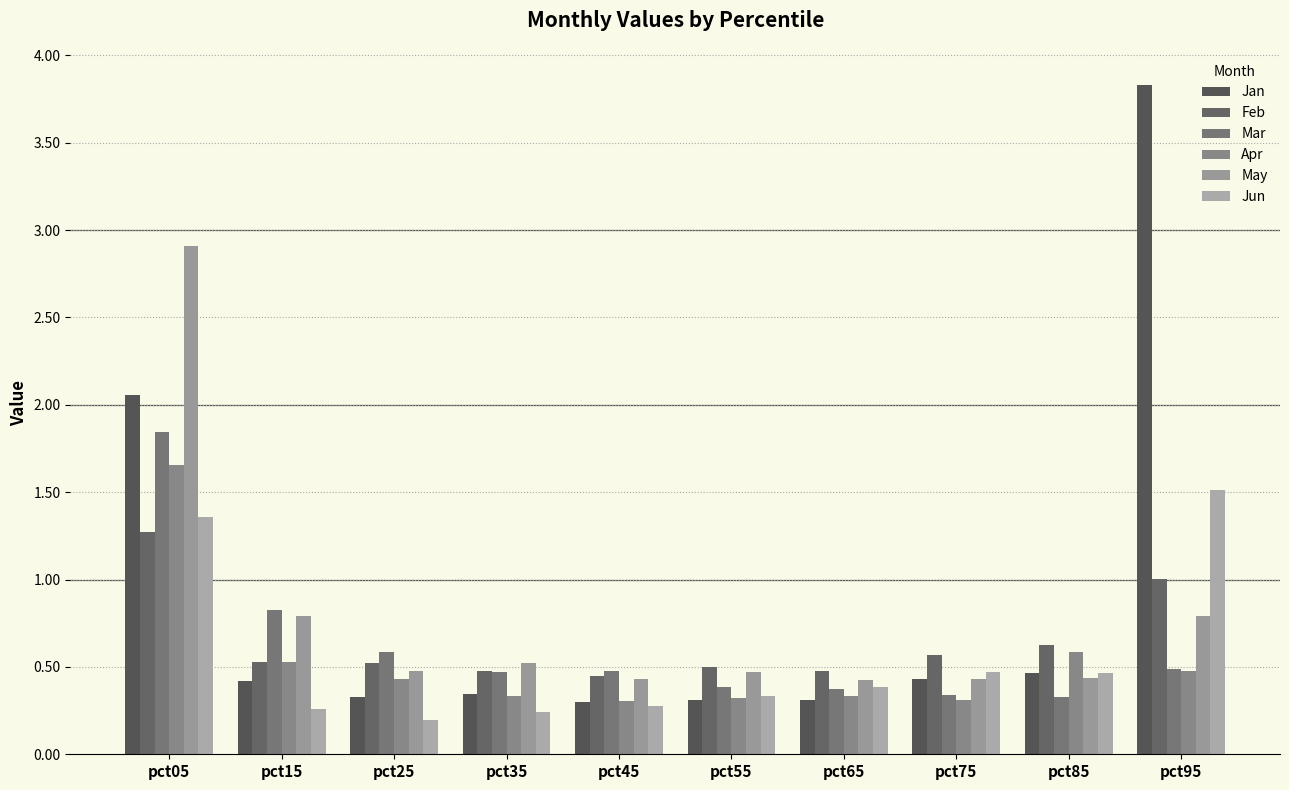

Reading left to right, what are all the values shown in this chart?

Jan: 2.1	0.4	0.3	0.3	0.3	0.3	0.3	0.4	0.5	3.8
Feb: 1.3	0.5	0.5	0.5	0.4	0.5	0.5	0.6	0.6	1.0
Mar: 1.8	0.8	0.6	0.5	0.5	0.4	0.4	0.3	0.3	0.5
Apr: 1.7	0.5	0.4	0.3	0.3	0.3	0.3	0.3	0.6	0.5
May: 2.9	0.8	0.5	0.5	0.4	0.5	0.4	0.4	0.4	0.8
Jun: 1.4	0.3	0.2	0.2	0.3	0.3	0.4	0.5	0.5	1.5